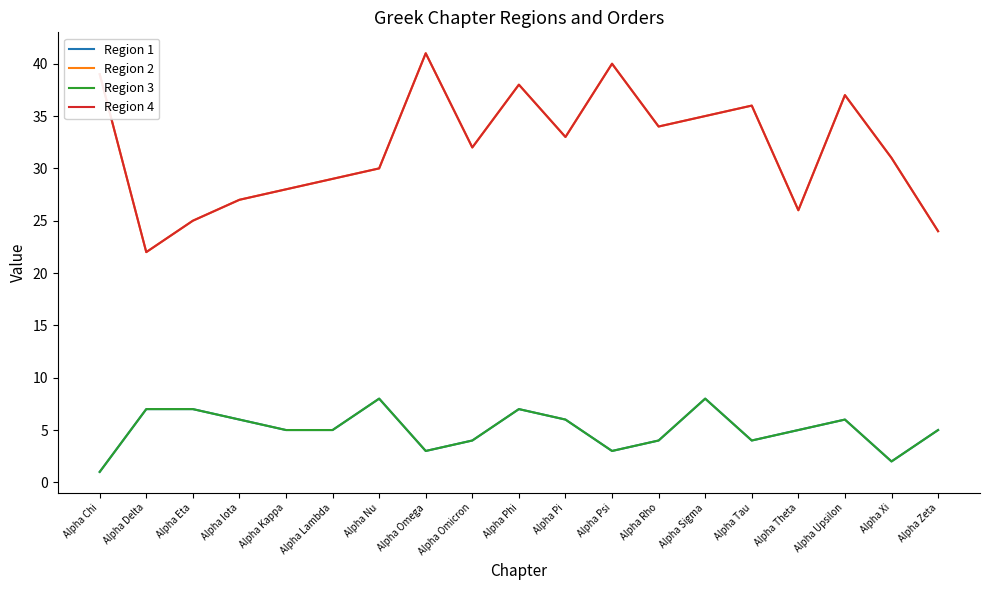

Reading left to right, what are all the values shown in this chart?

Region 1: 1	7	7	6	5	5	8	3	4	7	6	3	4	8	4	5	6	2	5
Region 2: 39	22	25	27	28	29	30	41	32	38	33	40	34	35	36	26	37	31	24
Region 3: 1	7	7	6	5	5	8	3	4	7	6	3	4	8	4	5	6	2	5
Region 4: 39	22	25	27	28	29	30	41	32	38	33	40	34	35	36	26	37	31	24